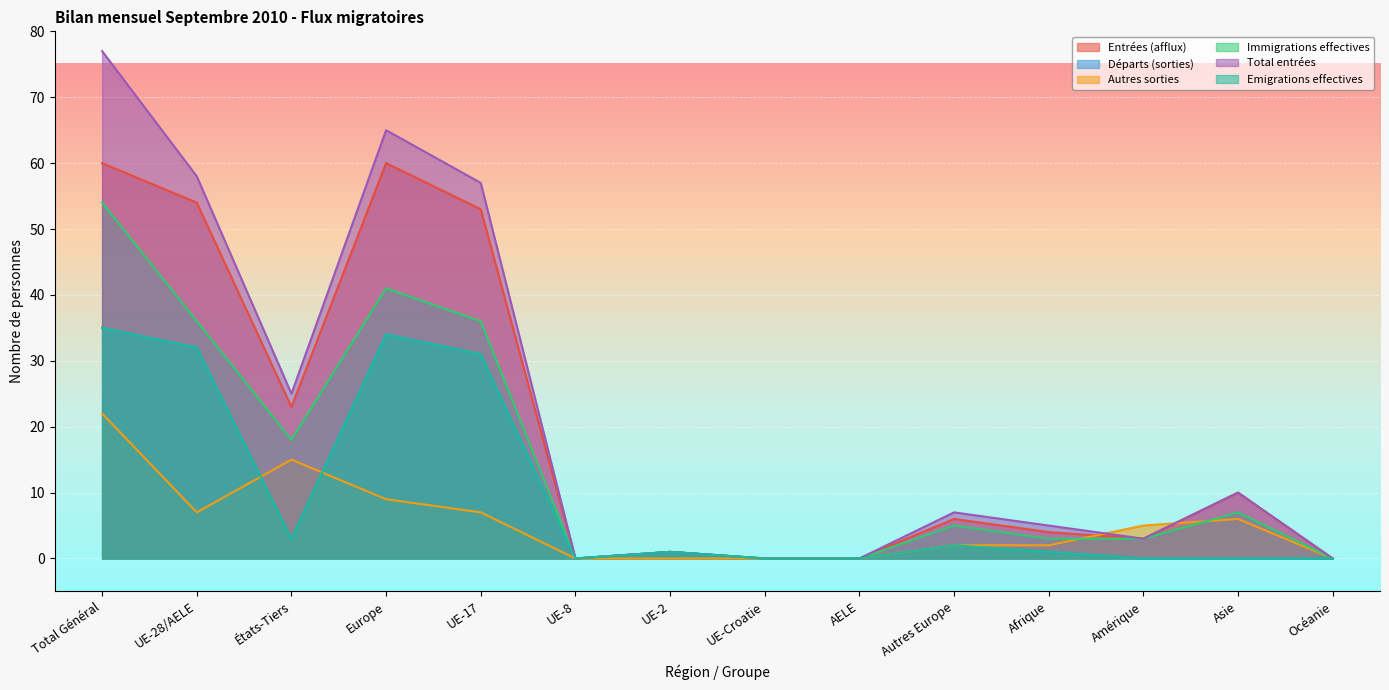

At which label does Emigrations effectives reach its peak?

Total Général